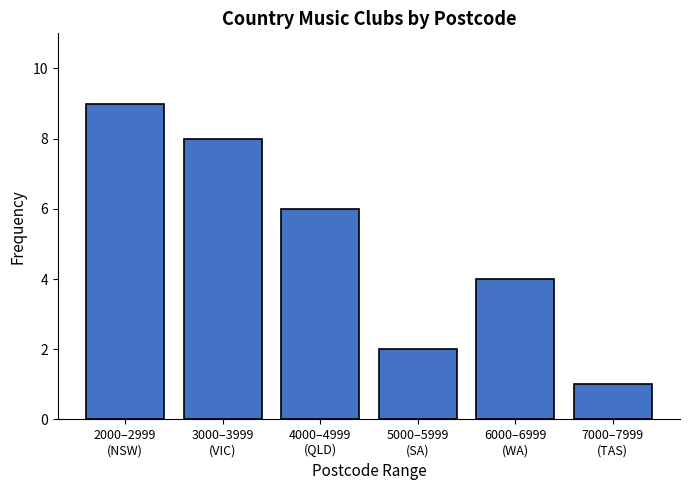

Reading left to right, what are all the values shown in this chart?

9	8	6	2	4	1